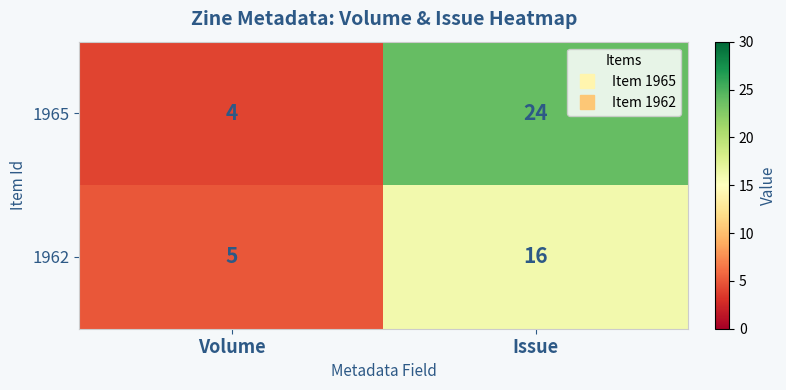

Which series has the largest range (max minus min)?

1965